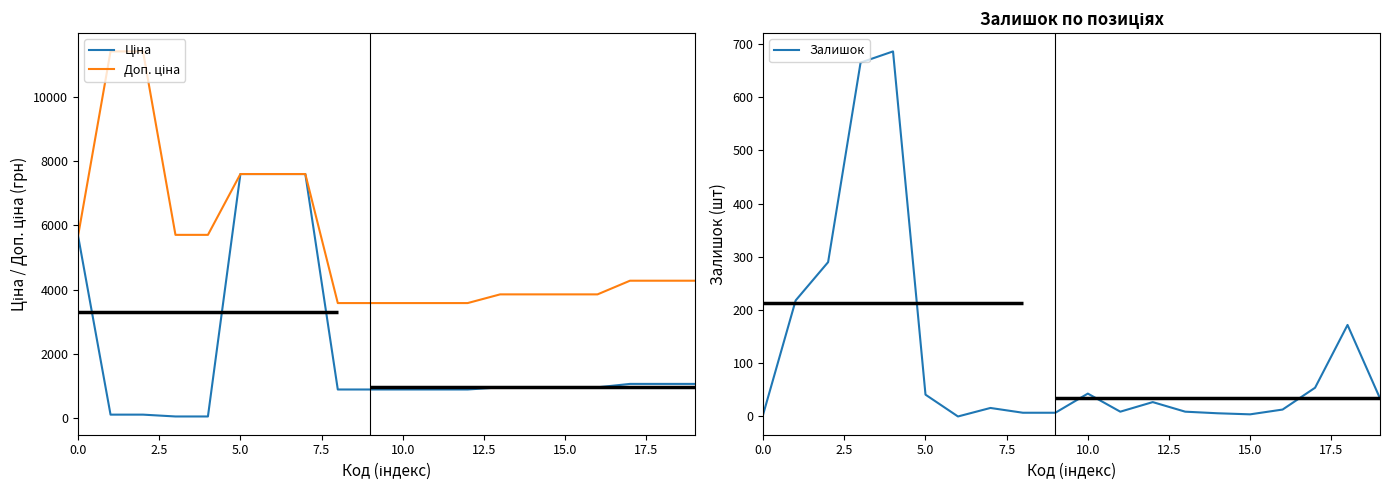

Is it true that Залишок equals 7.0 at 9?

True